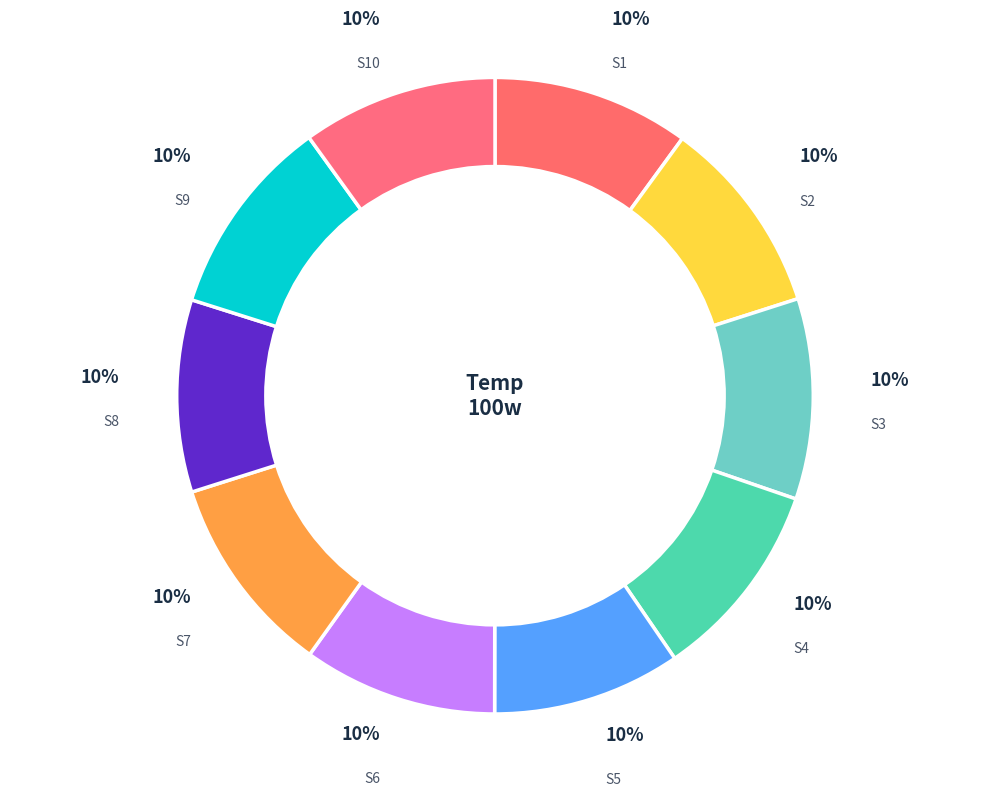

Do S2 and S10 together represent more than half of the pie?

No